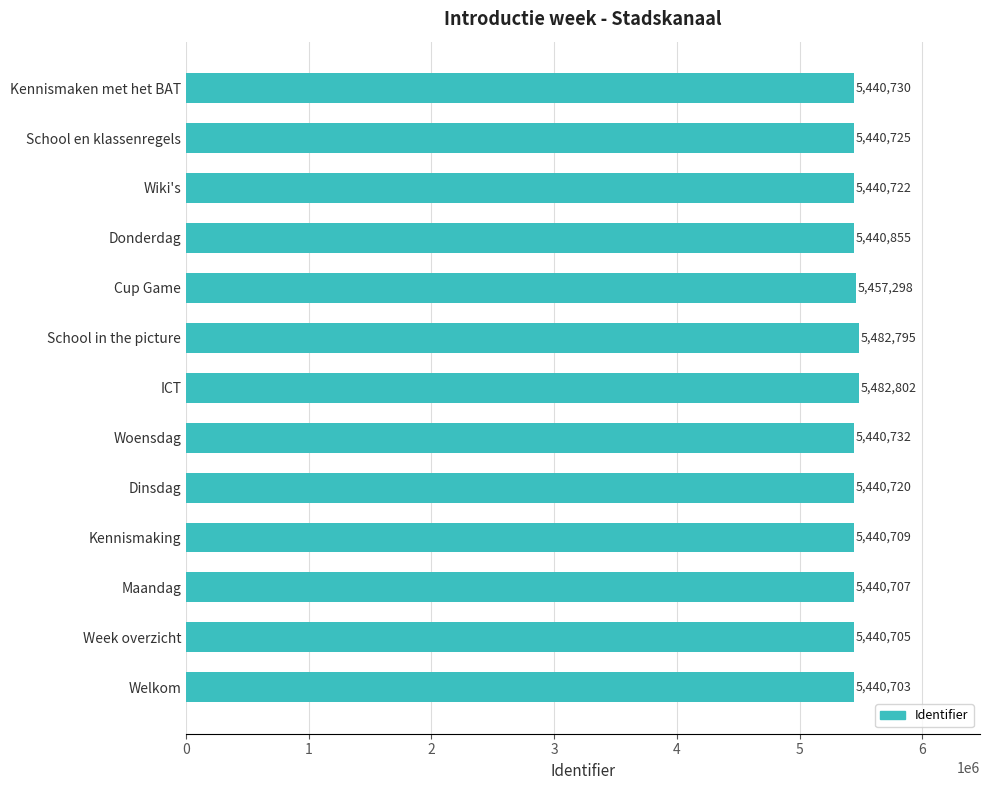

The value at Kennismaking is 5440709. True or false?

True